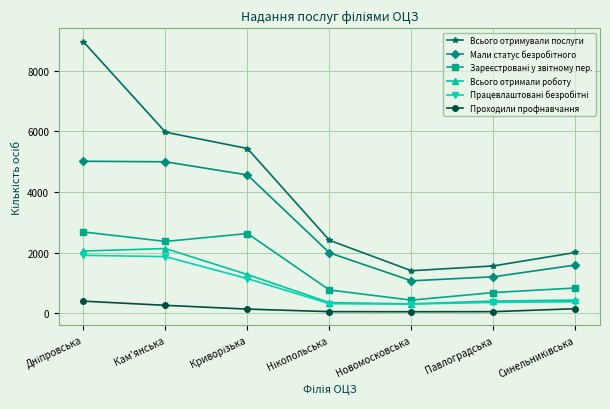

True or false: Всього отримували послуги and Всього отримали роботу intersect in this chart.

False